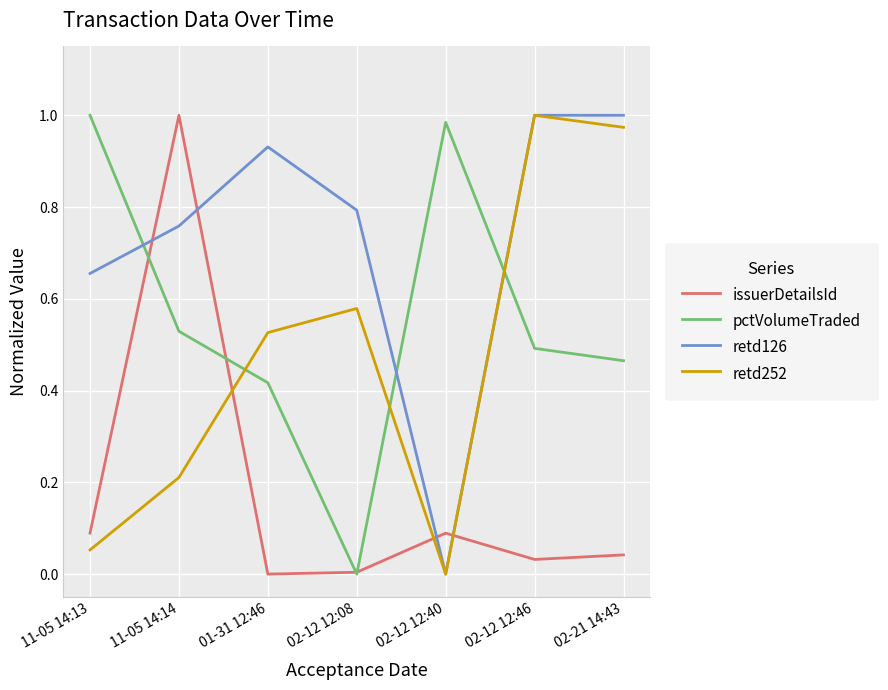

List the labels in order of retd252 value, smallest first.

02-12 12:40, 11-05 14:13, 11-05 14:14, 01-31 12:46, 02-12 12:08, 02-21 14:43, 02-12 12:46